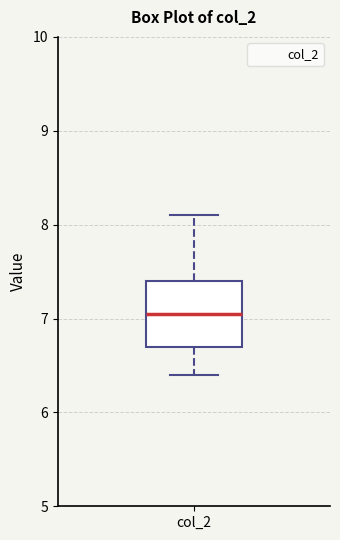

Where is the upper edge of the box for col_2 on the y-axis? The values are not printed on the chart, so give them approximately, as read against the axis.

7.4